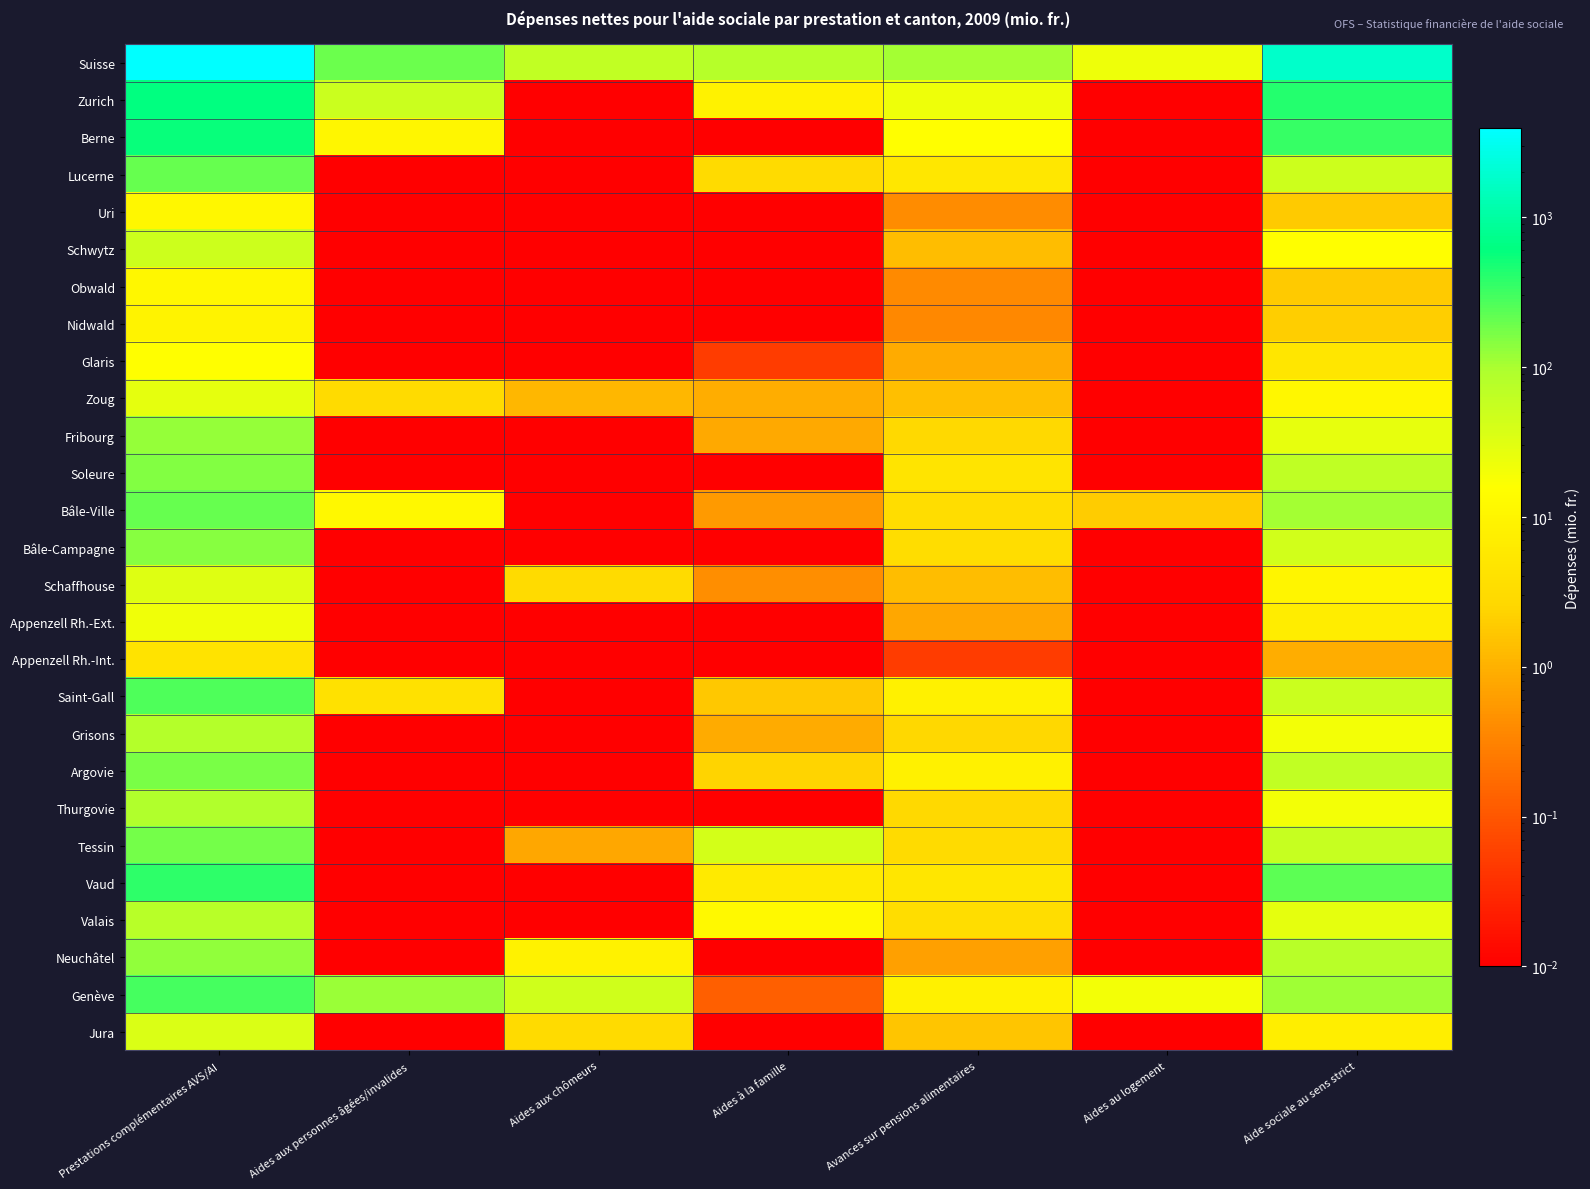

Which series changed the most between Prestations complémentaires AVS/AI and Aides à la famille?

Suisse